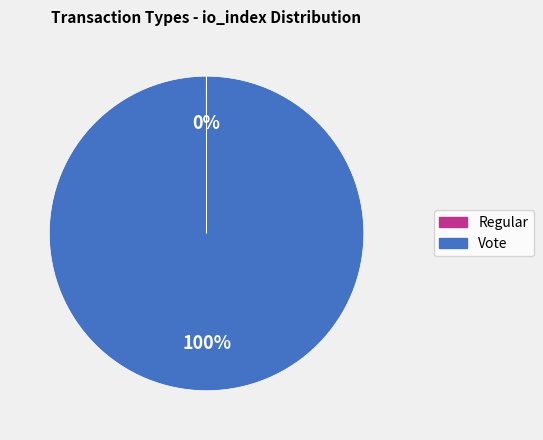

To the nearest percent, what portion does Vote represent?

100%